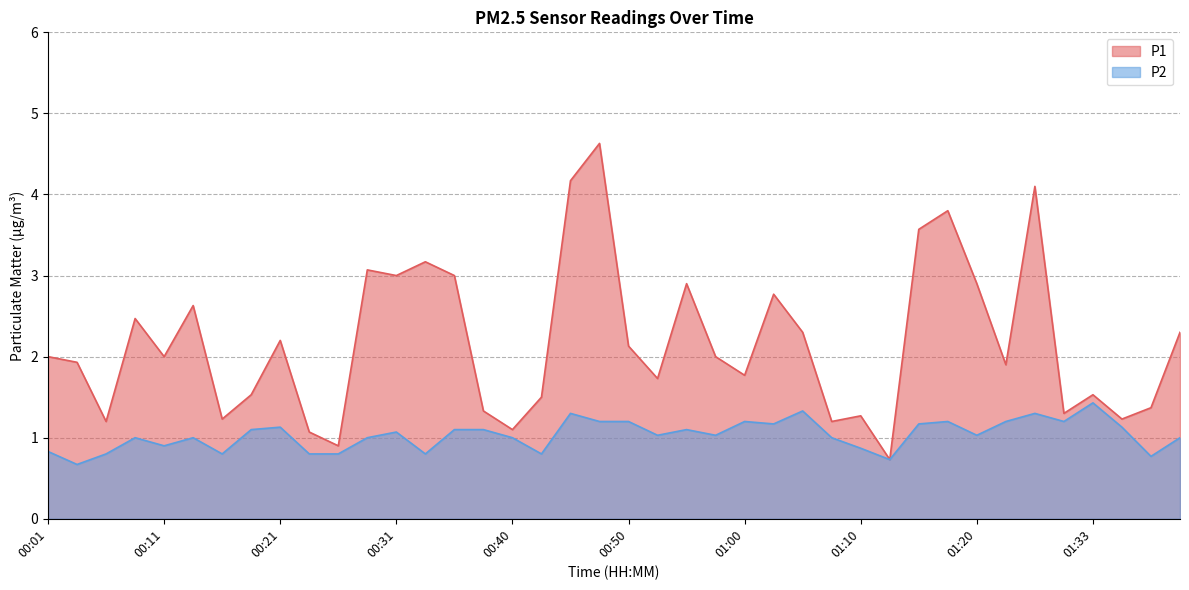

In P2, how many points are lower than both neighbors (excluding endpoints)?

12